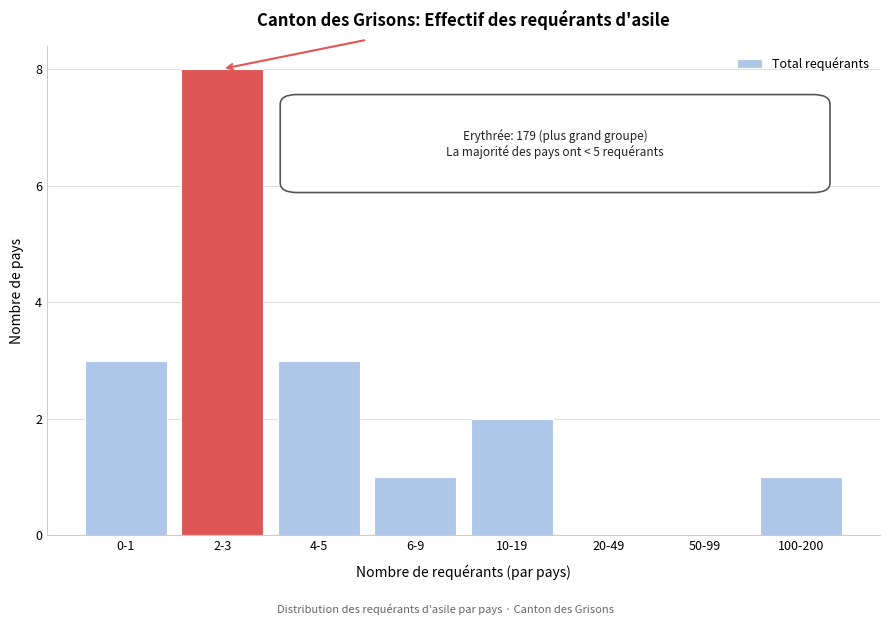

Reading left to right, extract all data points from this chart.

0-1=3	2-3=8	4-5=3	6-9=1	10-19=2	20-49=0	50-99=0	100-200=1